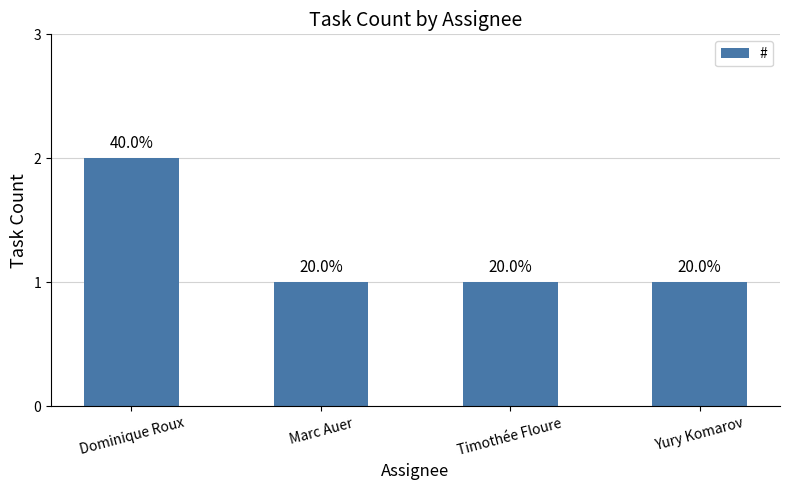

What is the label of the 1st bar from the left?

Dominique Roux